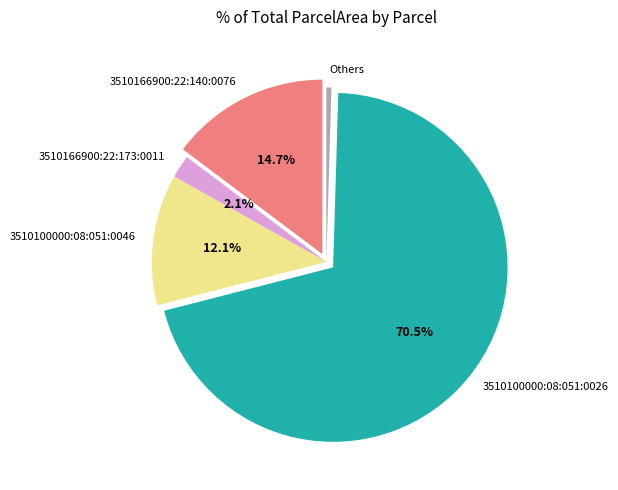

What portion of the pie excludes 3510166900:22:140:0076?

85.3%